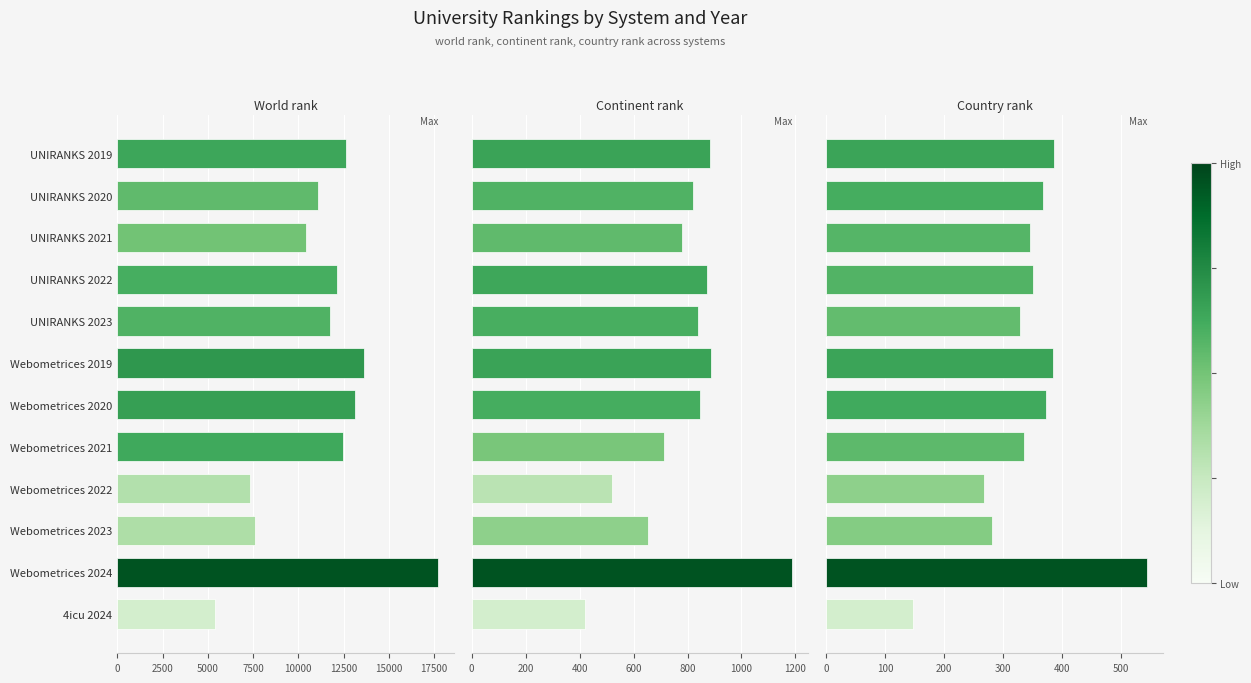

Count the number of data series in this chart.

3